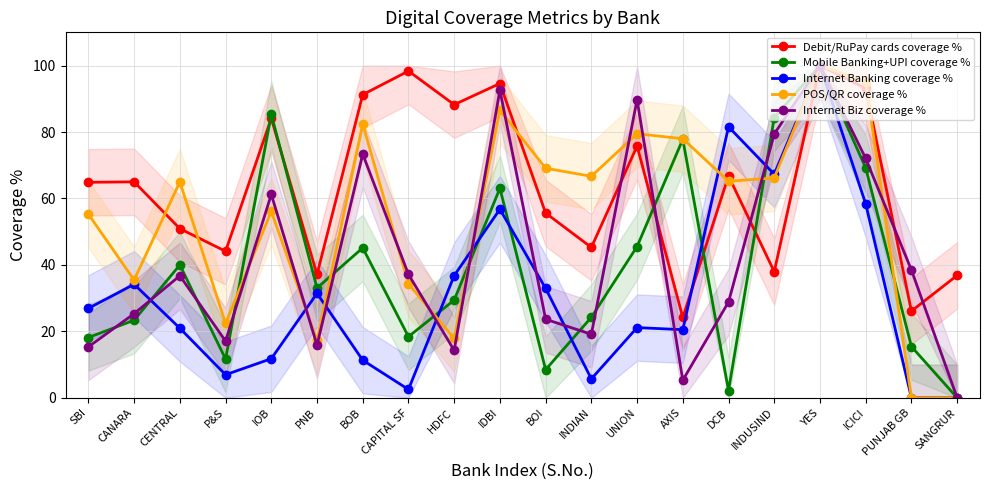

Which series has the widest spread of values?

Mobile Banking+UPI coverage %